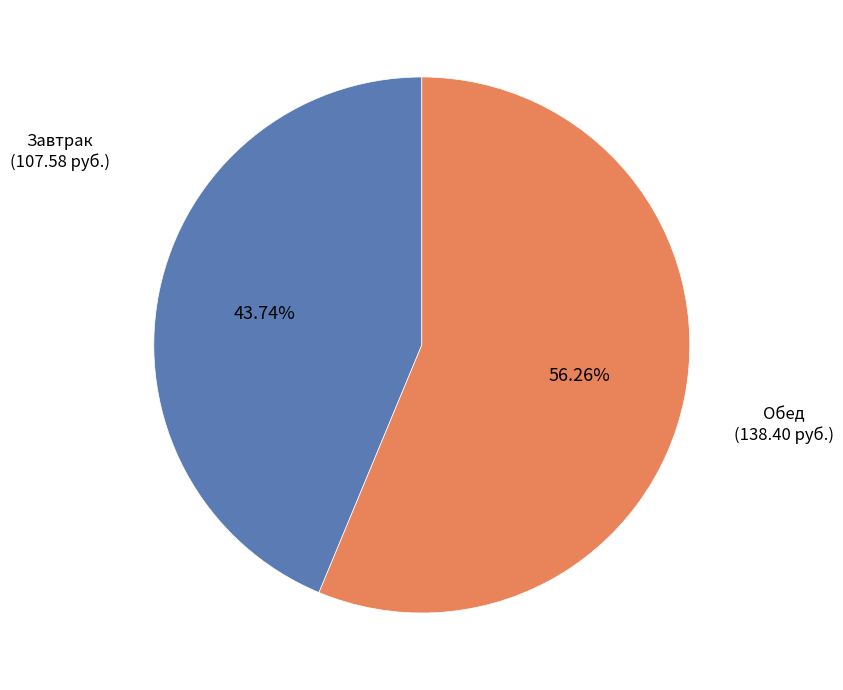

Is there a majority slice in this chart?

Yes